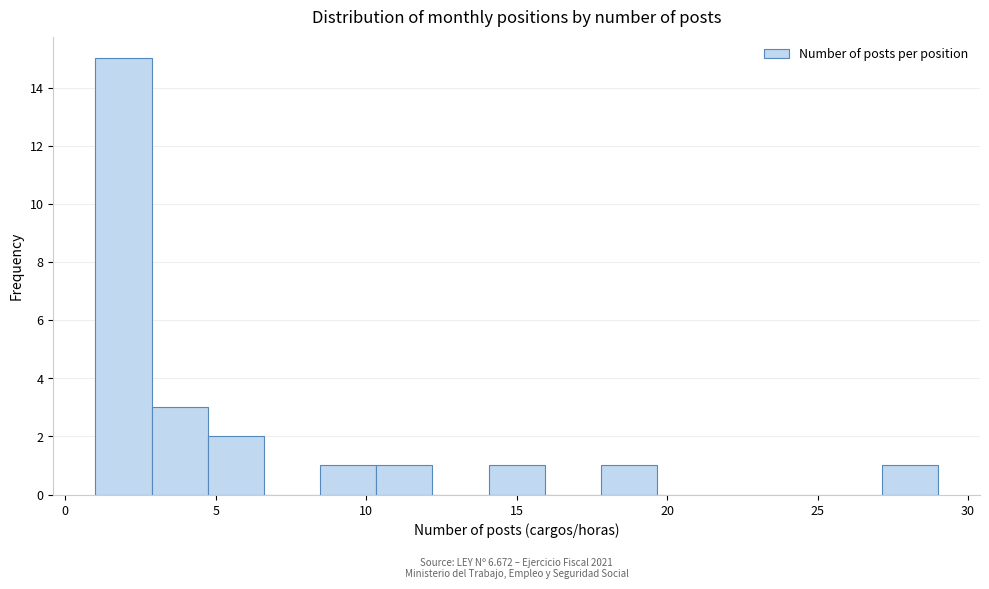

Read against the x-axis, roughly where is the centre of the tallest bar?

2.0